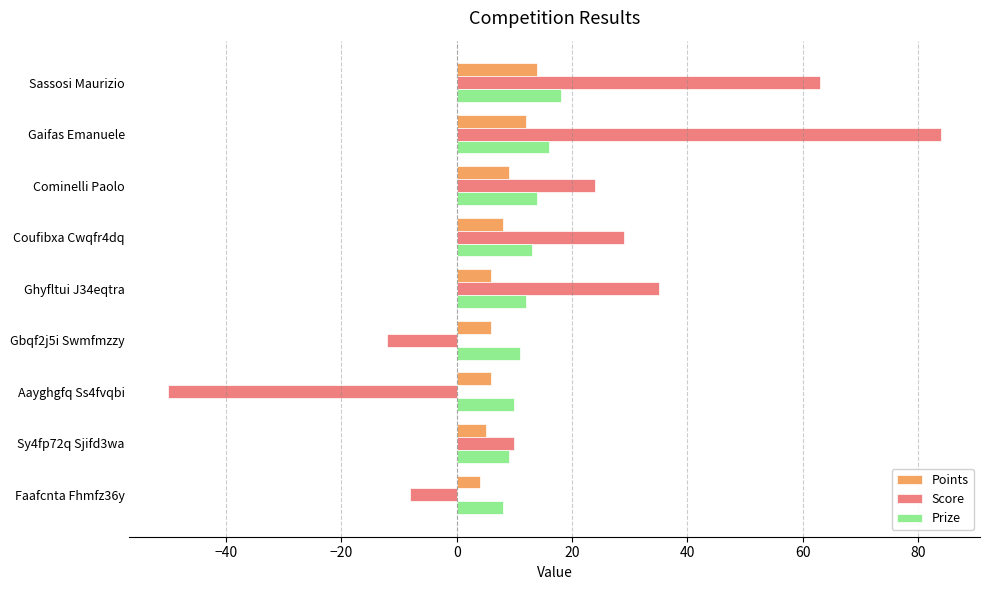

Which series has the largest range (max minus min)?

Score